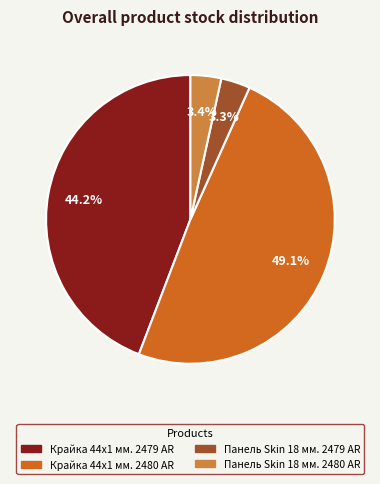

To the nearest percent, what is the difference between the Панель Skin 18 мм. 2479 AR and Крайка 44x1 мм. 2480 AR slice percentages?

46%